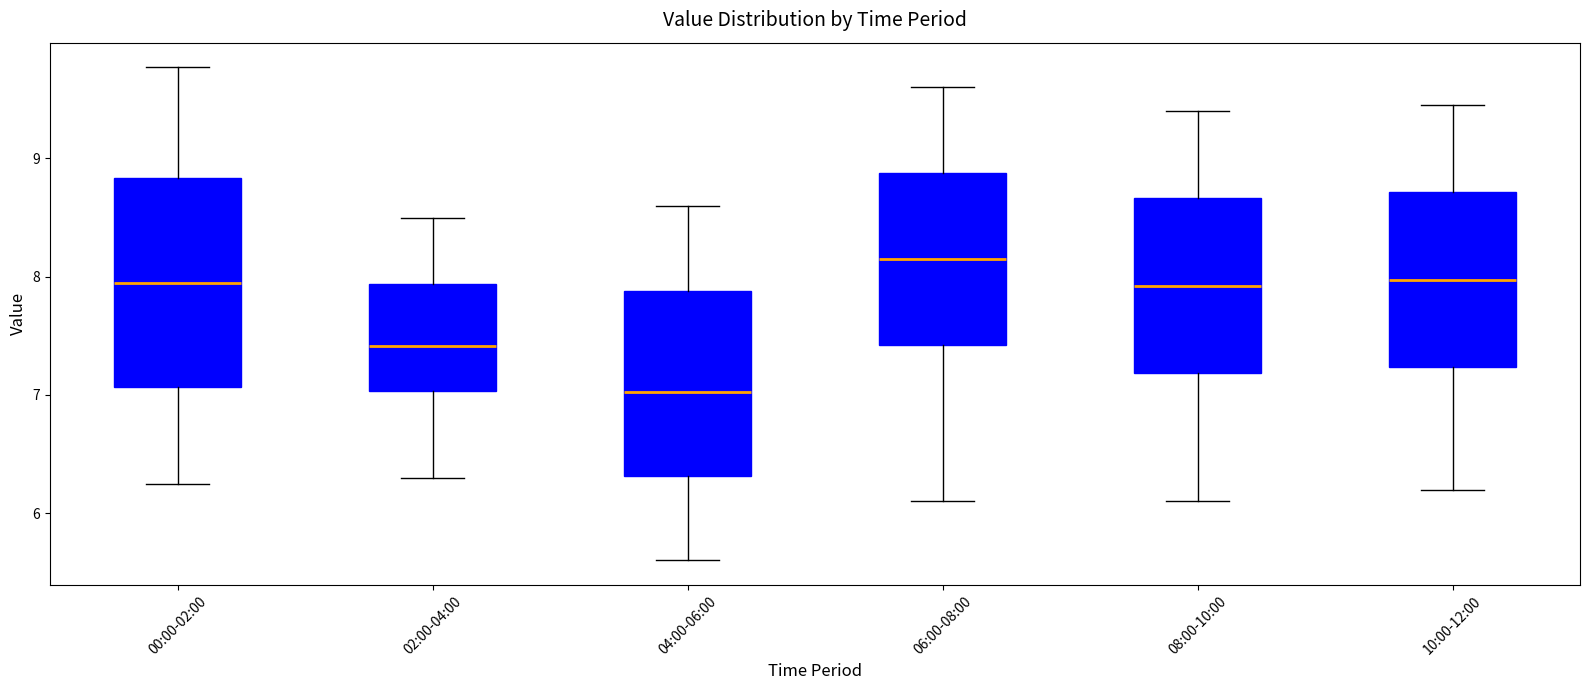

Reading left to right, read every box against the y-axis: the position of its median line, the range the box covers, and the ends of its whiskers. The values are not printed on the chart, so give them approximately, as read against the axis.

00:00-02:00: median 8.0, box 7.1 to 8.8, whiskers 6.3 to 9.8
02:00-04:00: median 7.4, box 7.0 to 7.9, whiskers 6.3 to 8.5
04:00-06:00: median 7.0, box 6.3 to 7.9, whiskers 5.6 to 8.6
06:00-08:00: median 8.2, box 7.4 to 8.9, whiskers 6.1 to 9.6
08:00-10:00: median 7.9, box 7.2 to 8.7, whiskers 6.1 to 9.4
10:00-12:00: median 8.0, box 7.2 to 8.7, whiskers 6.2 to 9.5